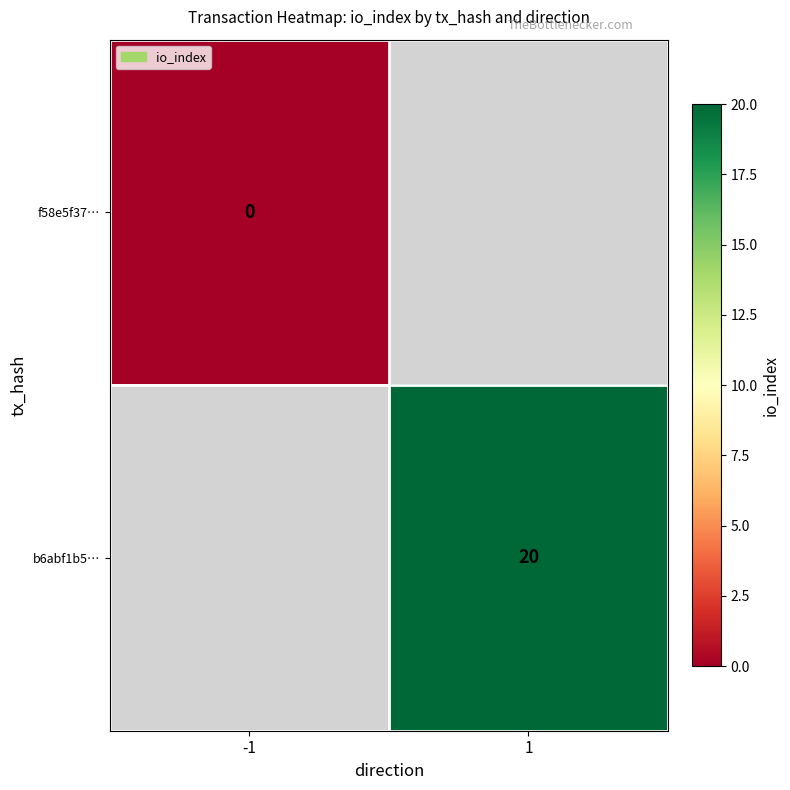

True or false: b6abf1b5… has a value of 20 at 1.

True